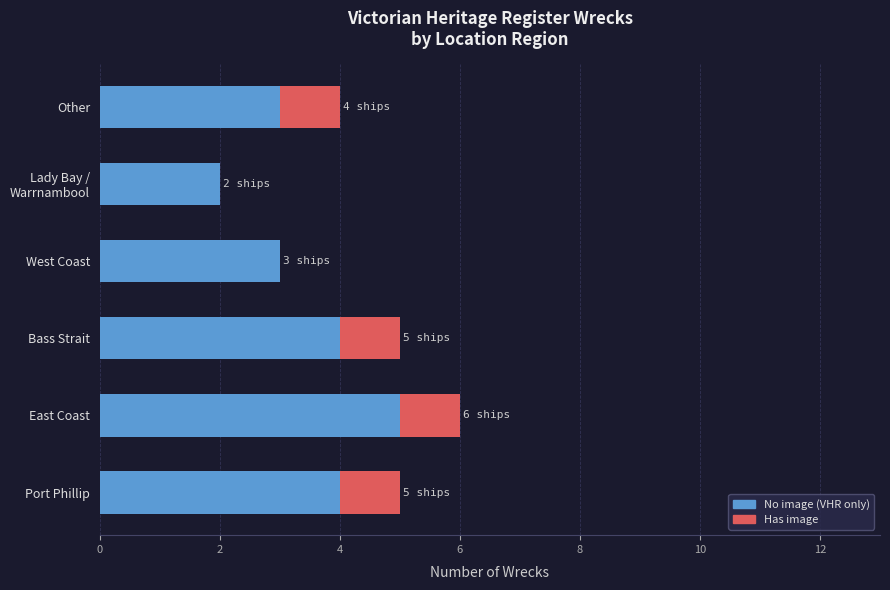

What is the maximum value for No image (VHR only)?

5